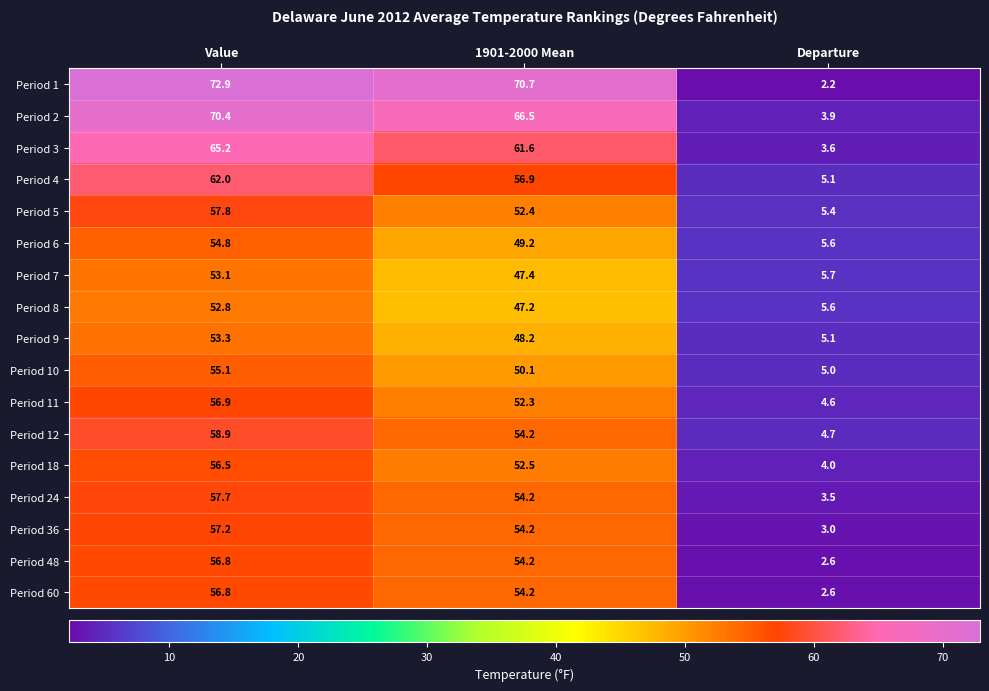

Which category has the lowest value in the Period 2 series?

Departure